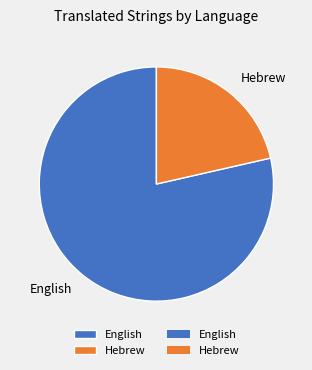

Rank the categories by value from lowest to highest.

Hebrew, English